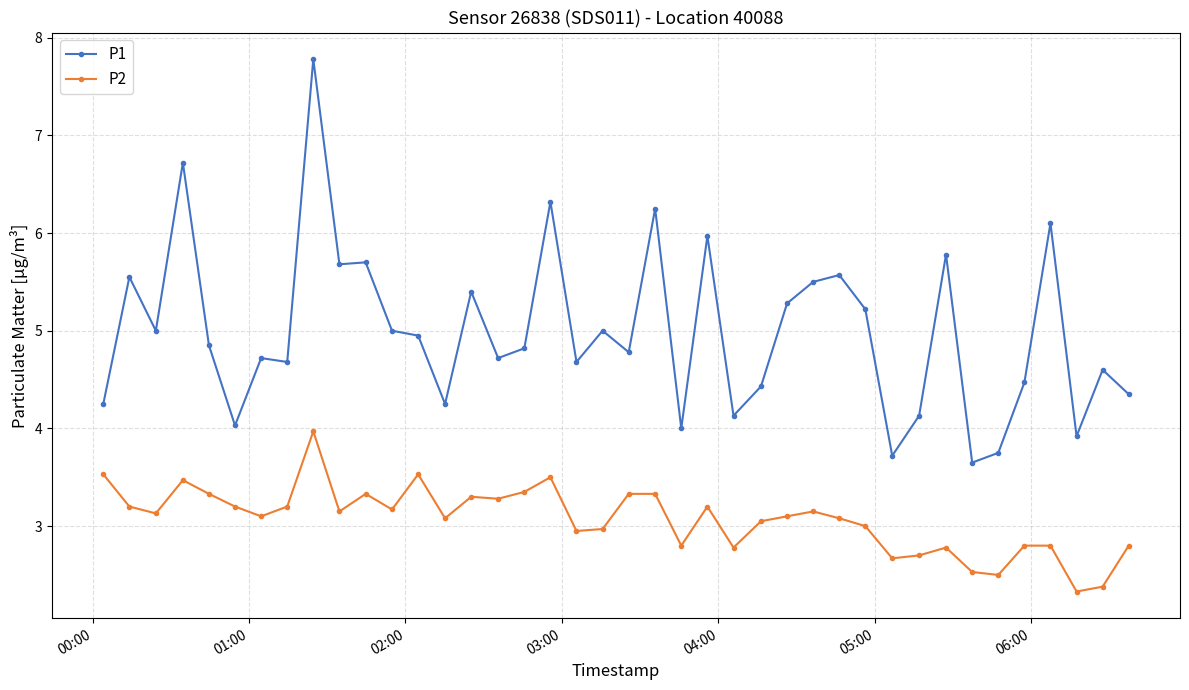

List the series in order of their overall mean, highest first.

P1, P2